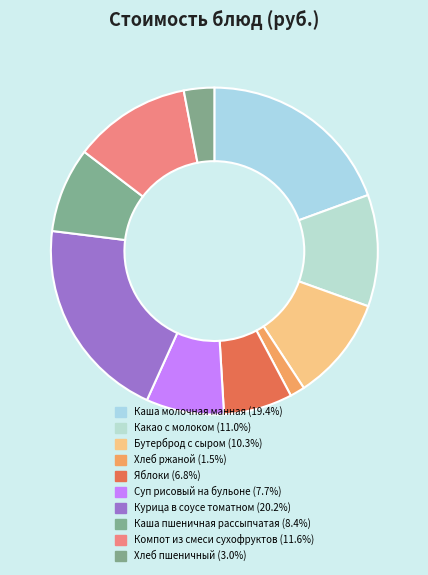

How many slices are in this pie chart?

10